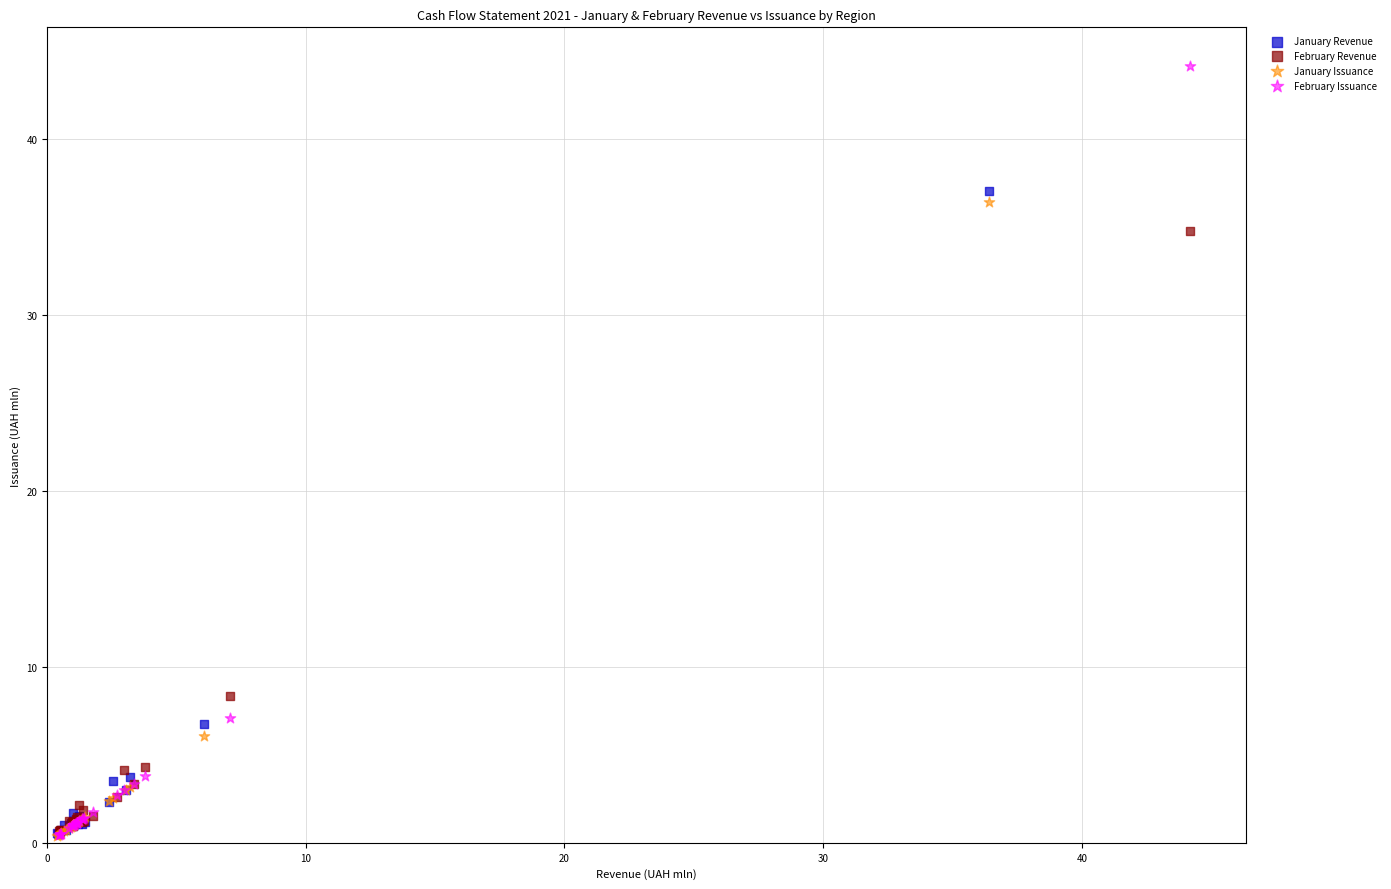

Which series has the widest spread of Y values?

February Issuance